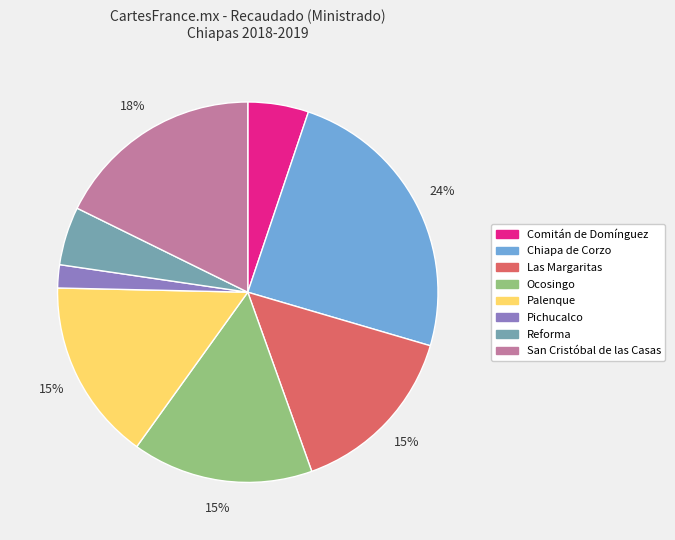

Which has a higher value, San Cristóbal de las Casas or Pichucalco?

San Cristóbal de las Casas